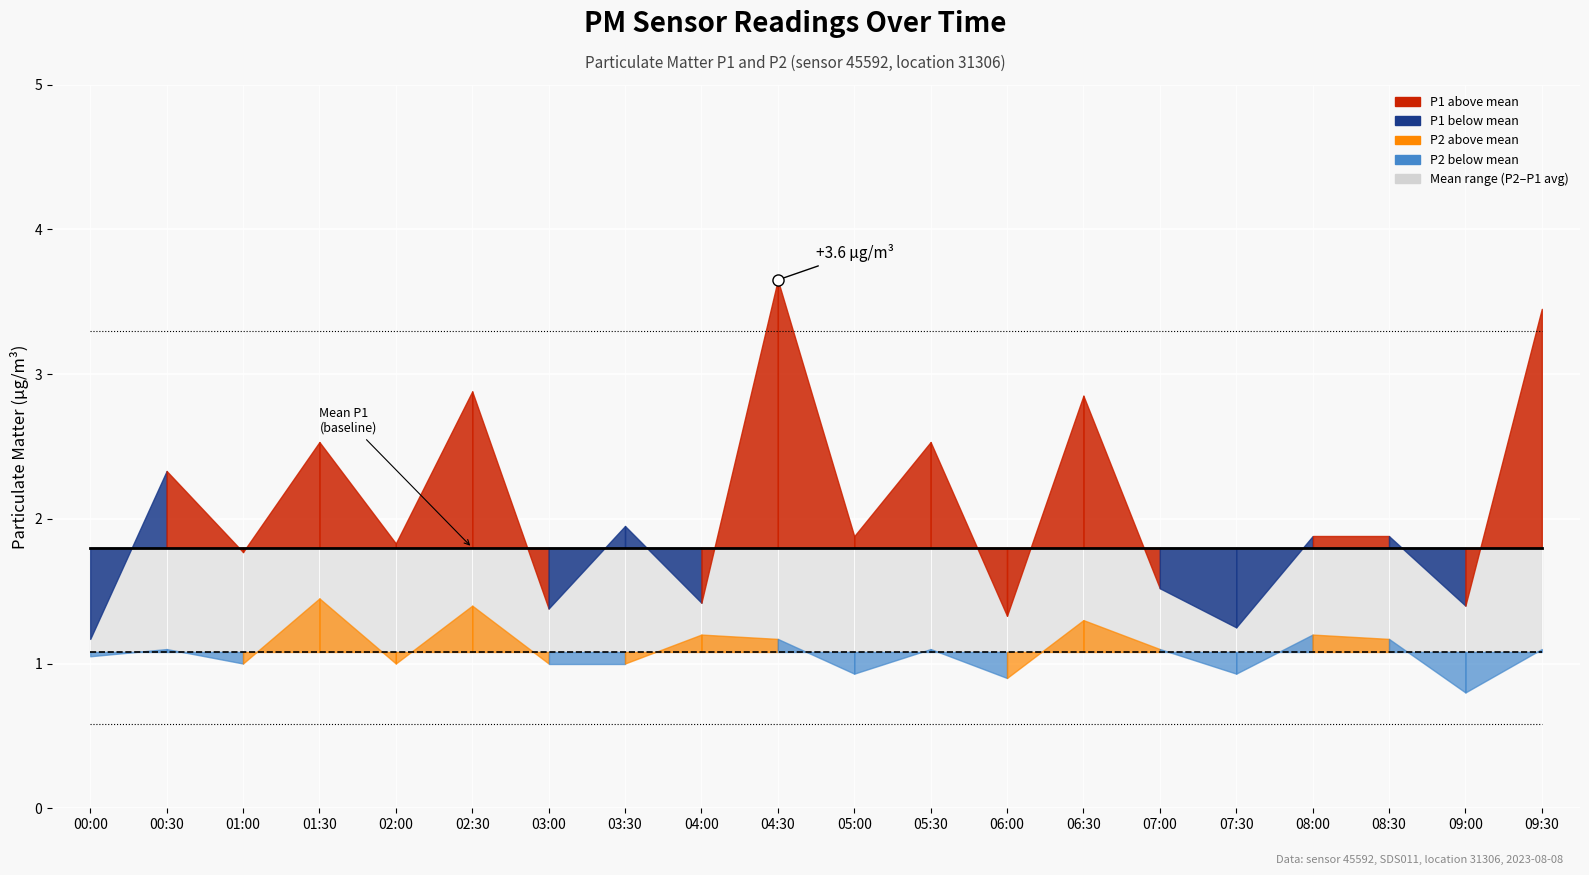

Is it true that P1 upper bound equals 3.3 at 04:30?

True